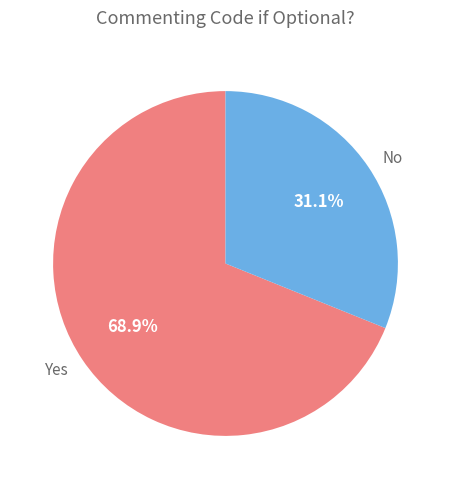

Which slice is the smallest?

No